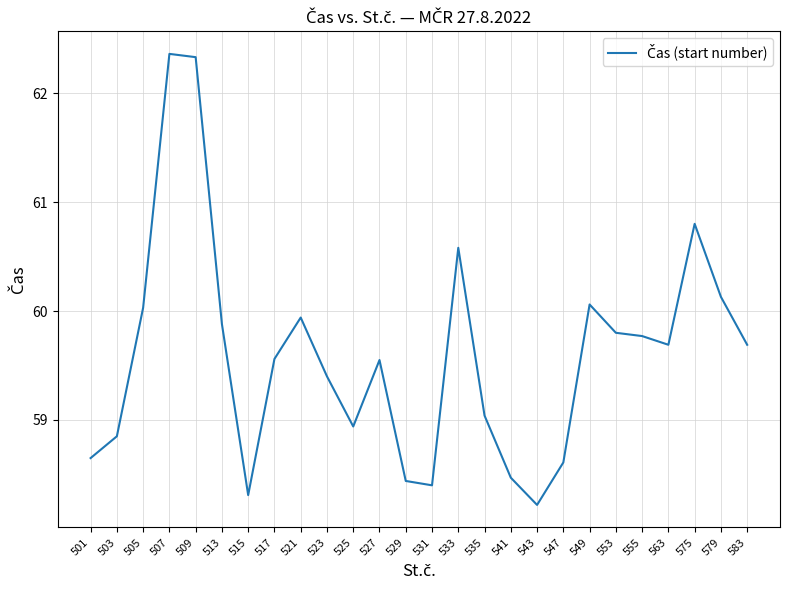

Approximately how many times larger is the value at 575 compared to 501?

1.0